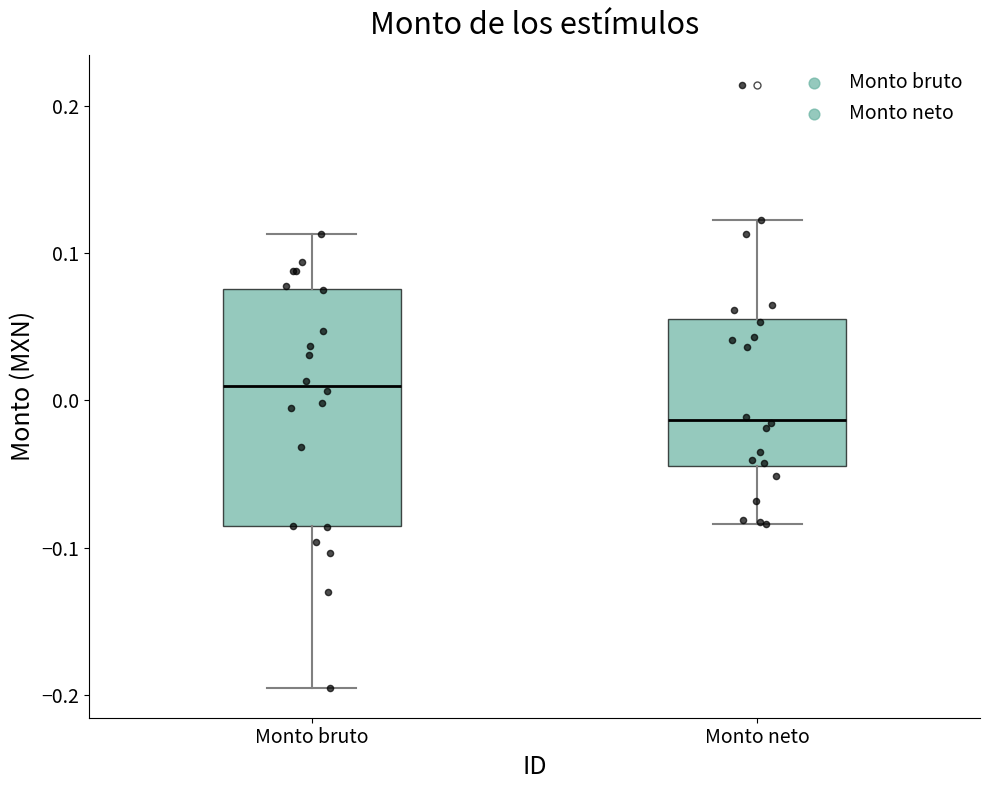

Where does the lower whisker of the box for Monto neto end on the y-axis? The values are not printed on the chart, so give them approximately, as read against the axis.

-0.08